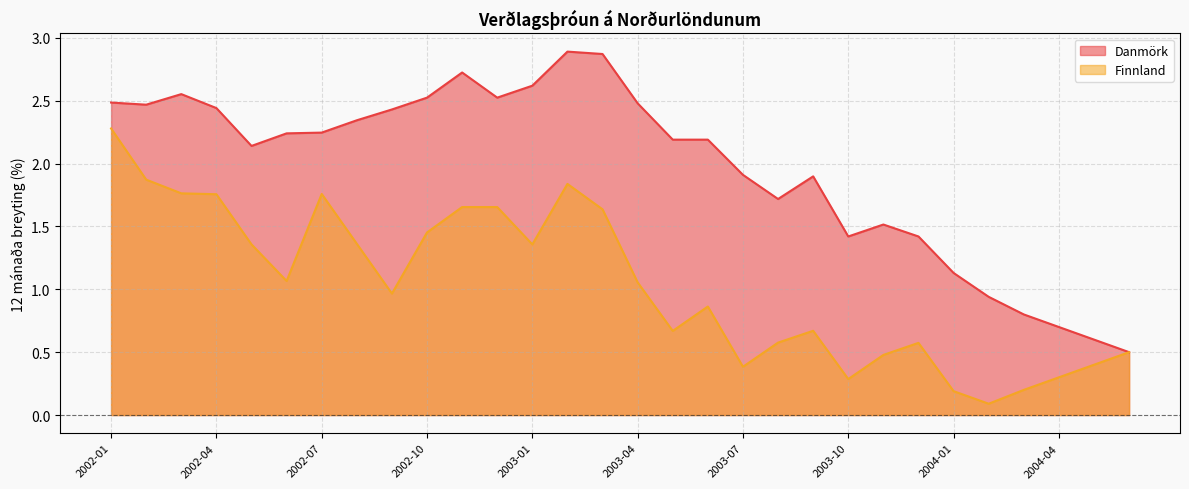

What is the maximum value for Finnland?

2.3